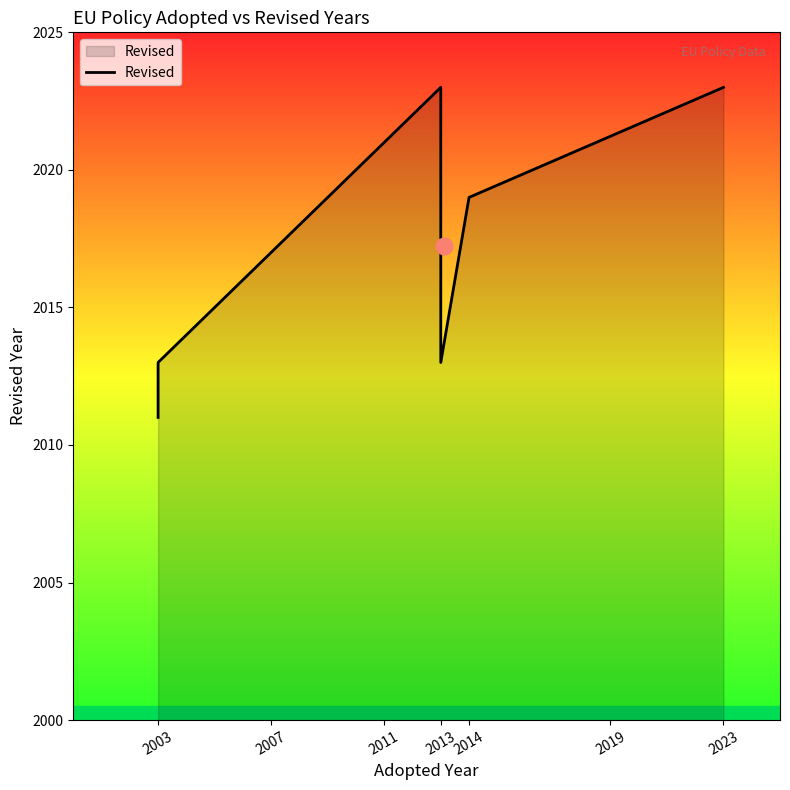

What is the difference between the maximum and minimum values?

12